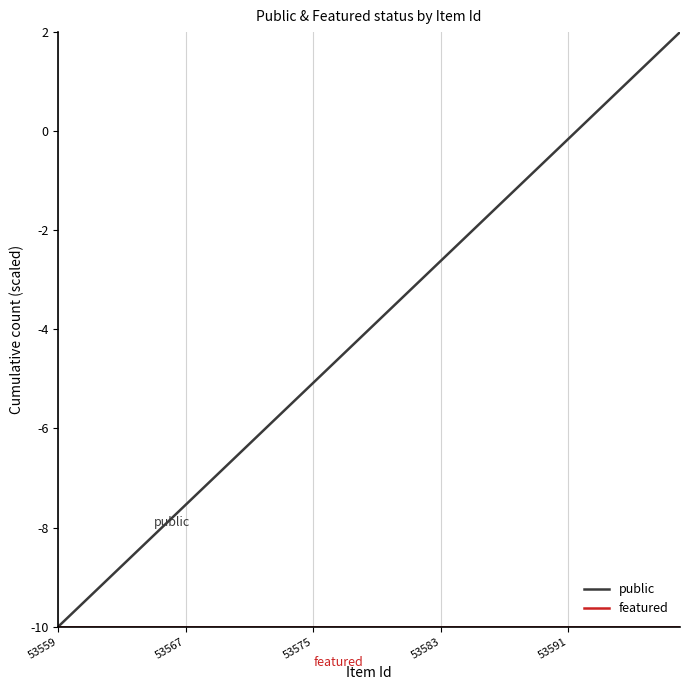

What is the smallest value displayed?

-10.0